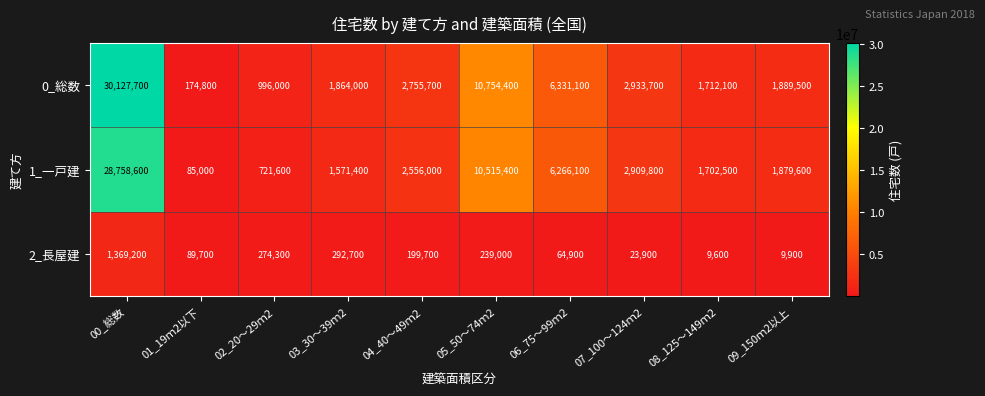

What is the average value of the 0_総数 series?

5953900